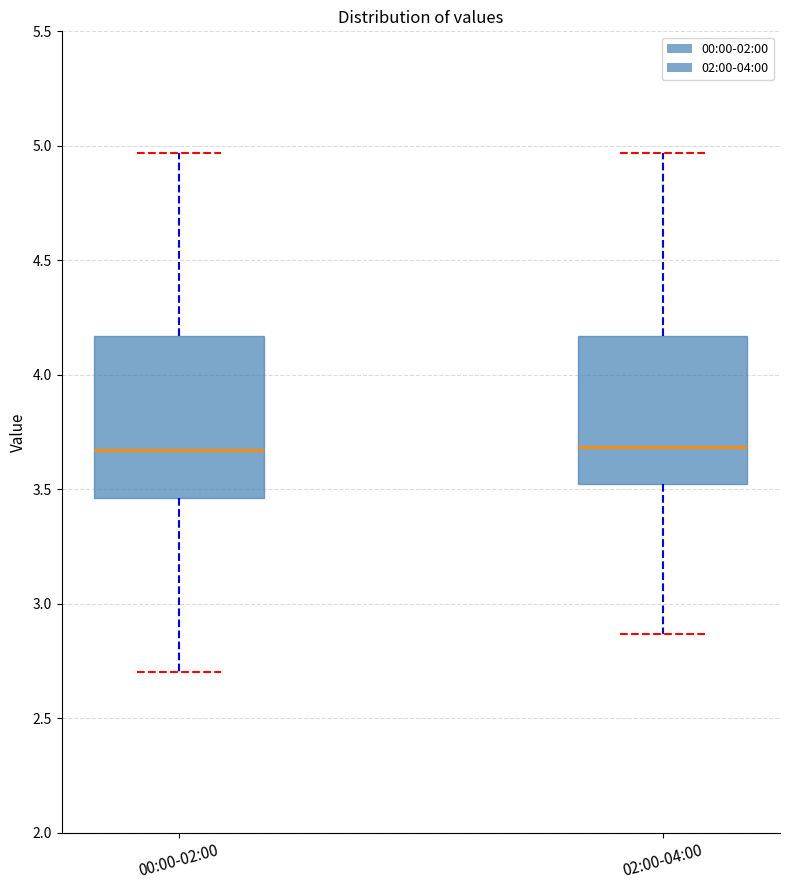

Comparing the boxes themselves (not the whiskers), which one is the tallest?

00:00-02:00